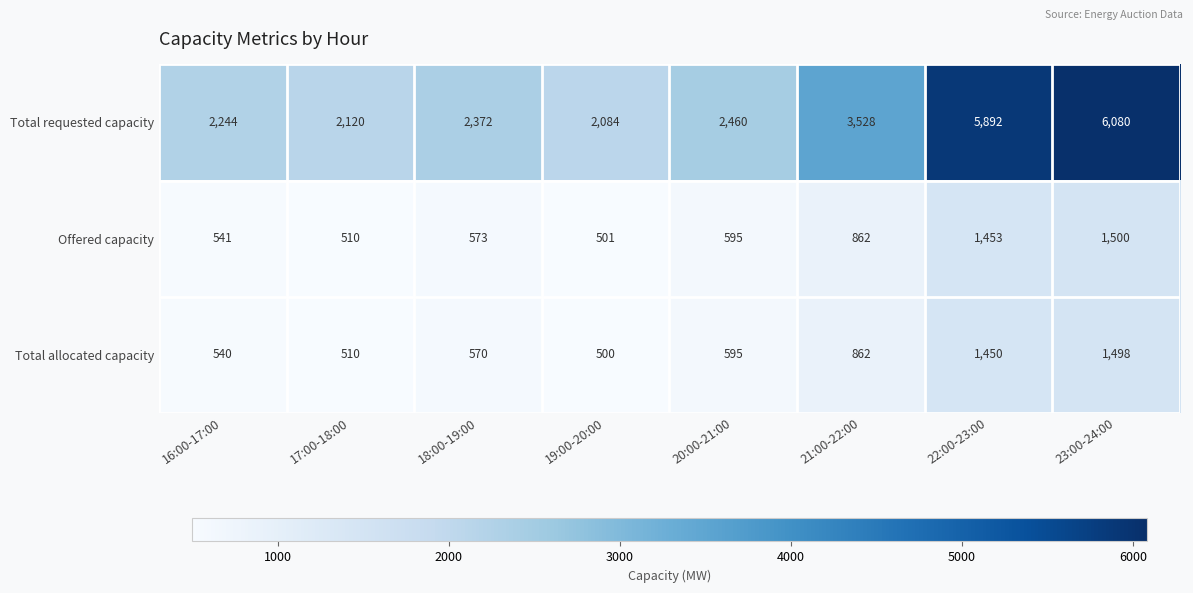

What is the difference between the second highest and second lowest values in the Total requested capacity series?

3772